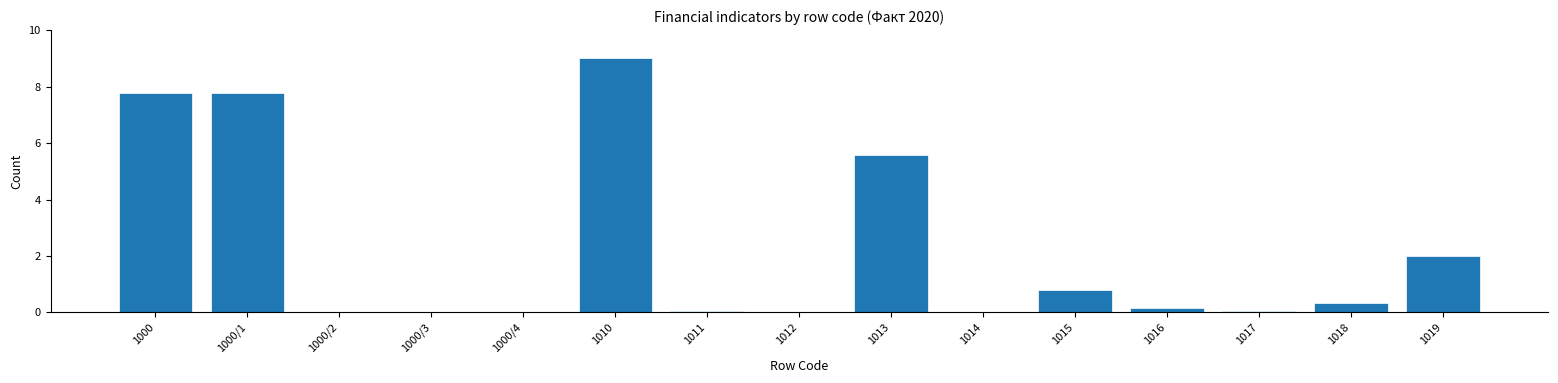

Is it true that the value at 1000/1 is 11.9?

False